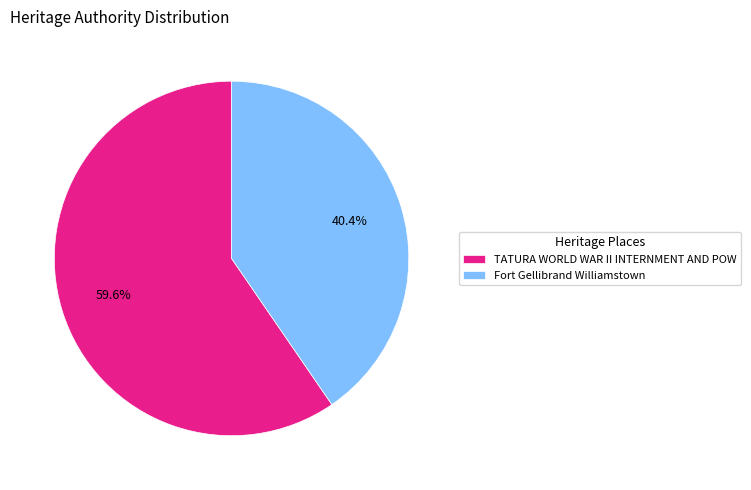

What percentage do Fort Gellibrand Williamstown and TATURA WORLD WAR II INTERNMENT AND POW together represent?

100.0%